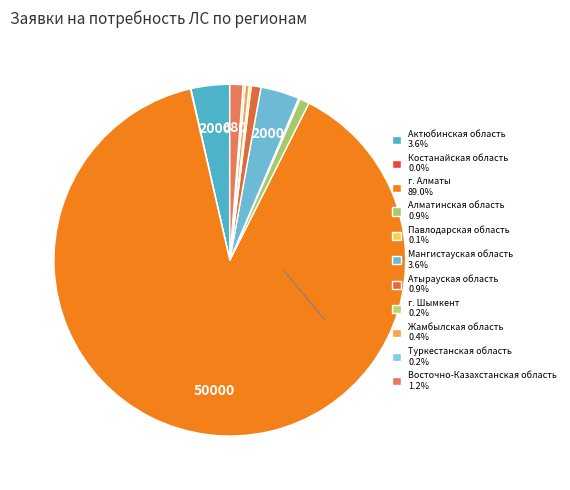

What is the smallest slice in the pie chart?

Костанайская область